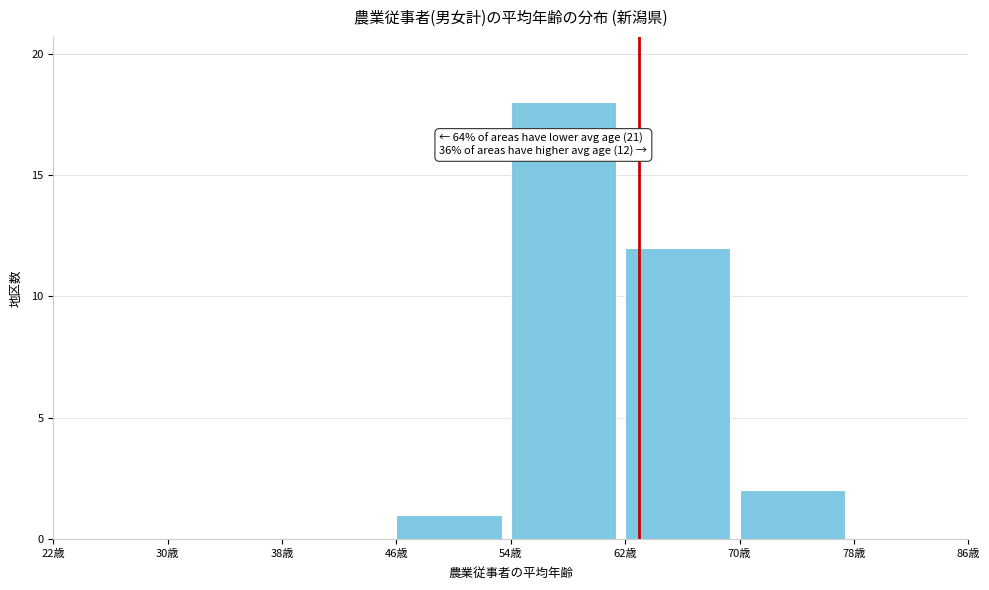

Over which range of the x-axis is the bar tallest?

54 to 62